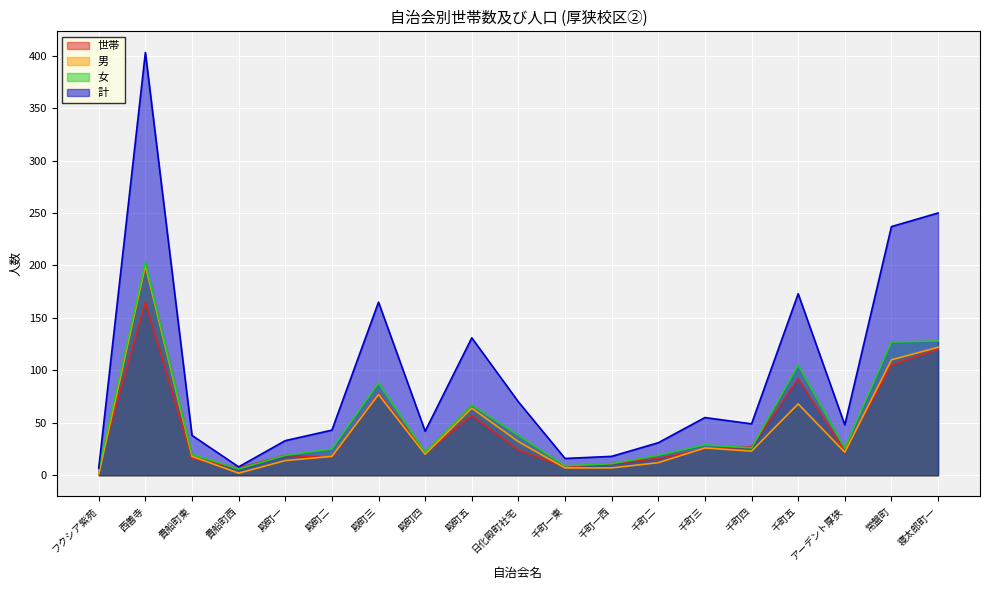

Which label corresponds to the largest value in the chart?

西善寺